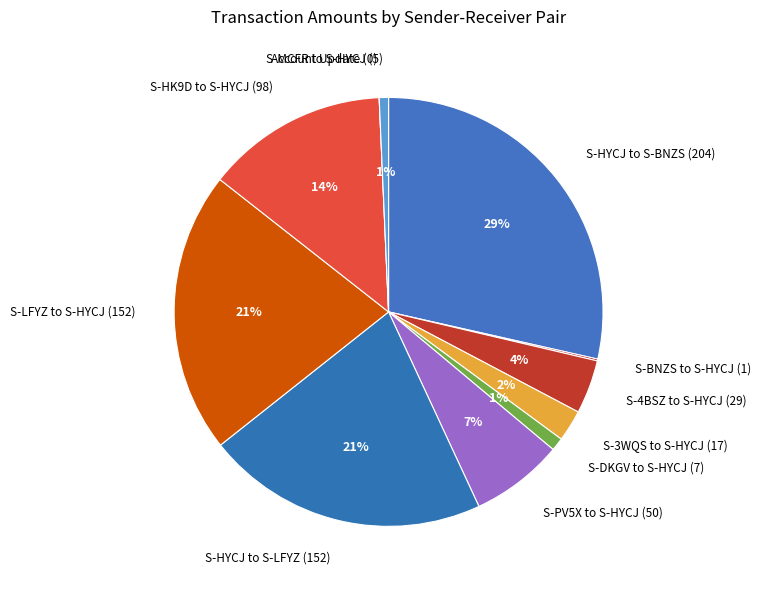

Is it true that S-MCFR to S-HYCJ (5) is 15% of the pie?

False